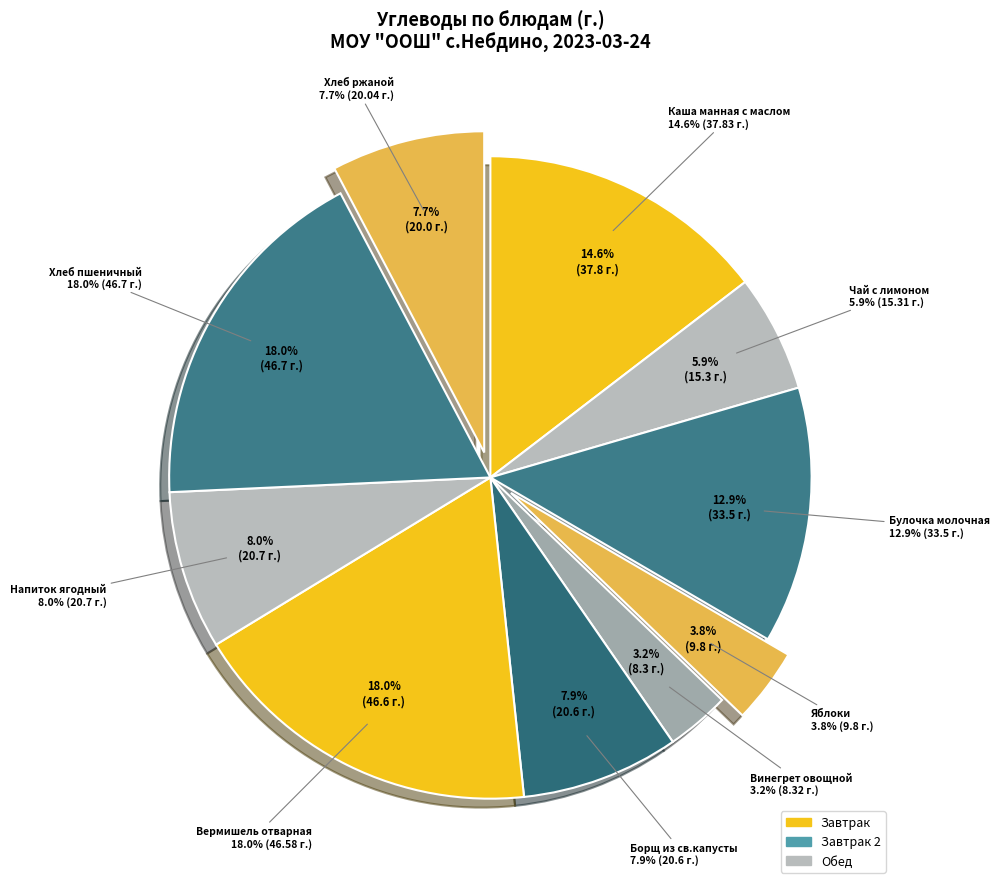

Combined, what portion of the pie is Напиток ягодный and Каша манная с маслом?

22.6%